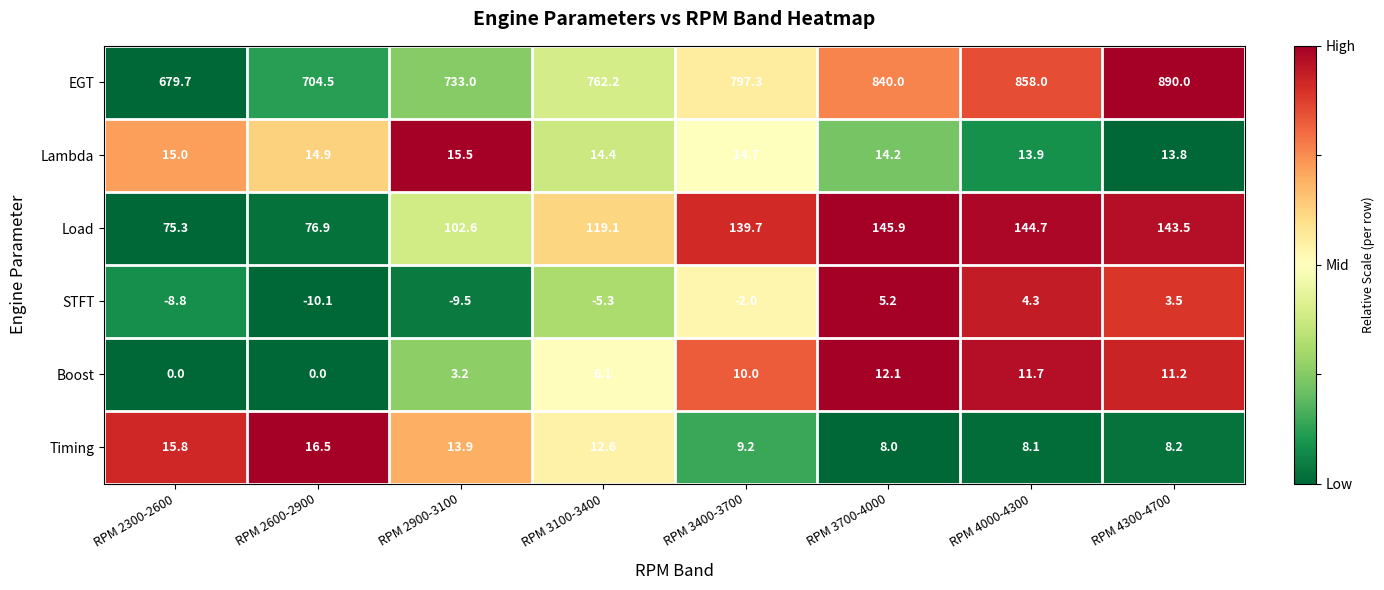

Which series has the largest total across all categories?

EGT